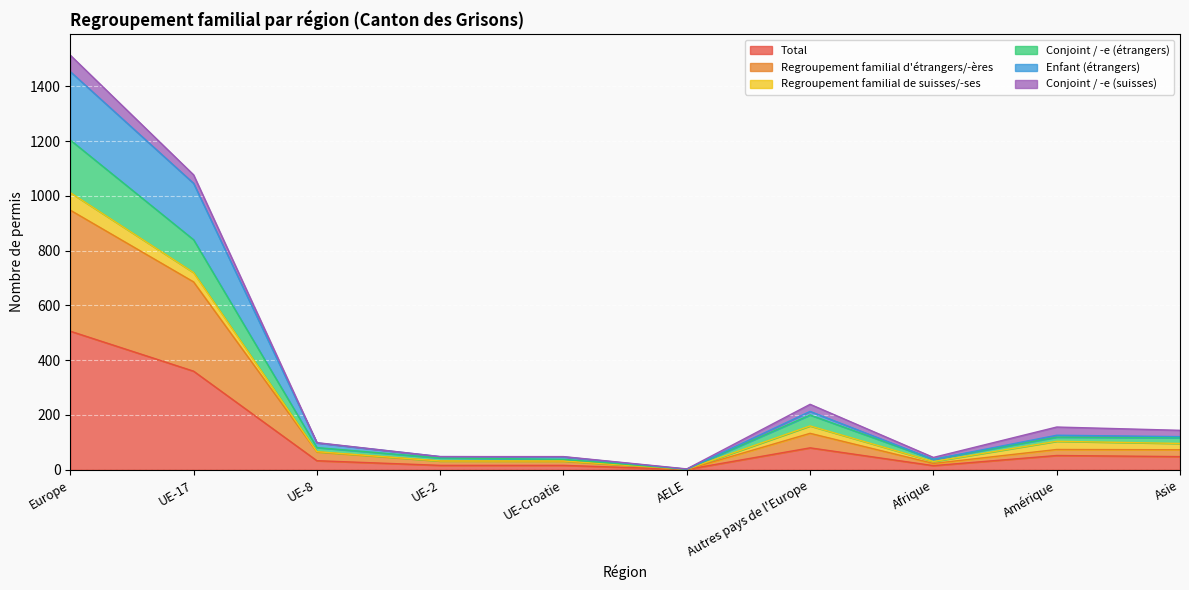

At which label is Total closest to 253?

UE-17